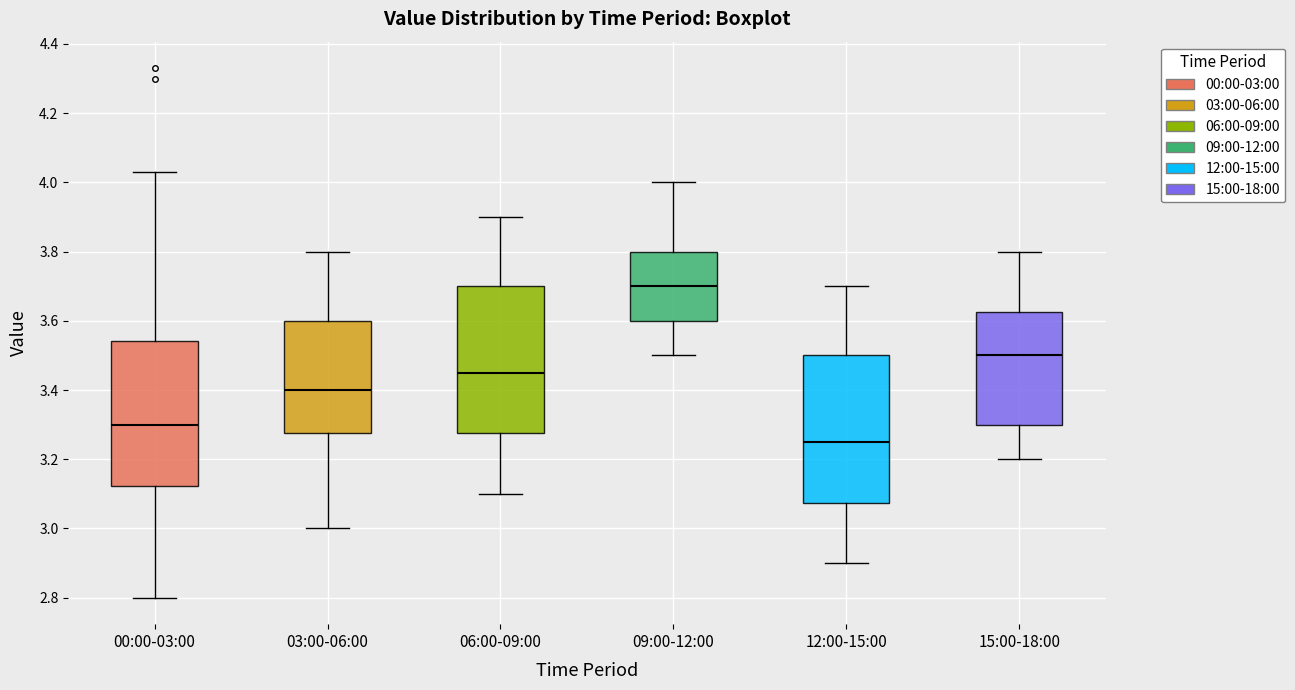

Which box has the highest median line?

09:00-12:00